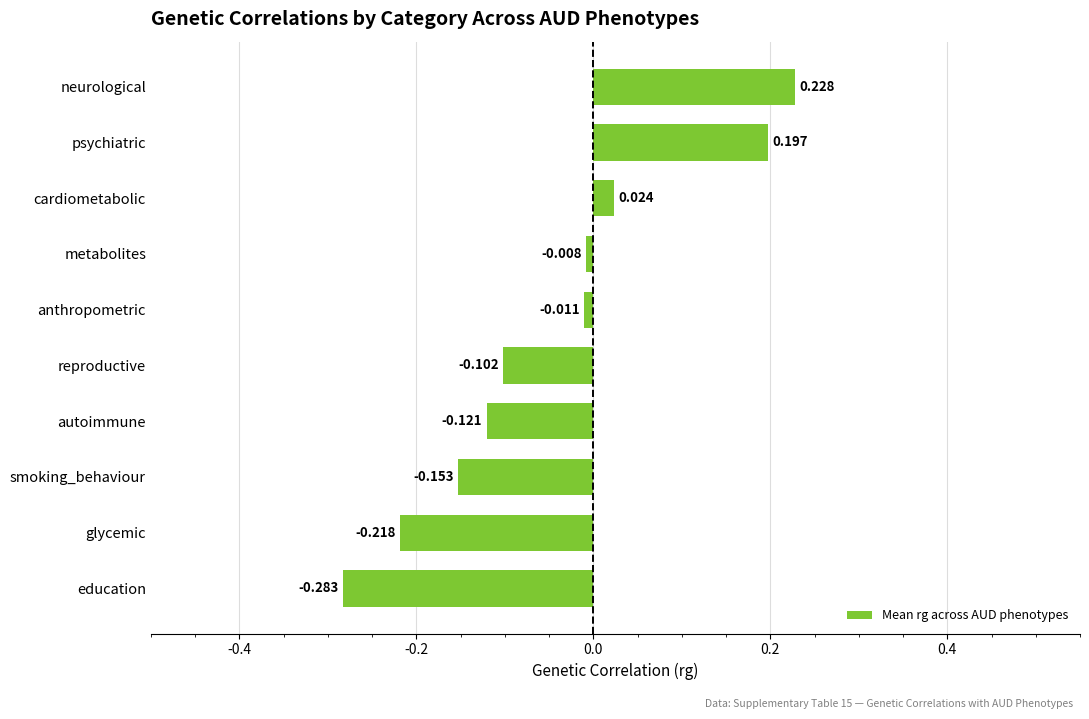

How many categories are shown in the chart?

10